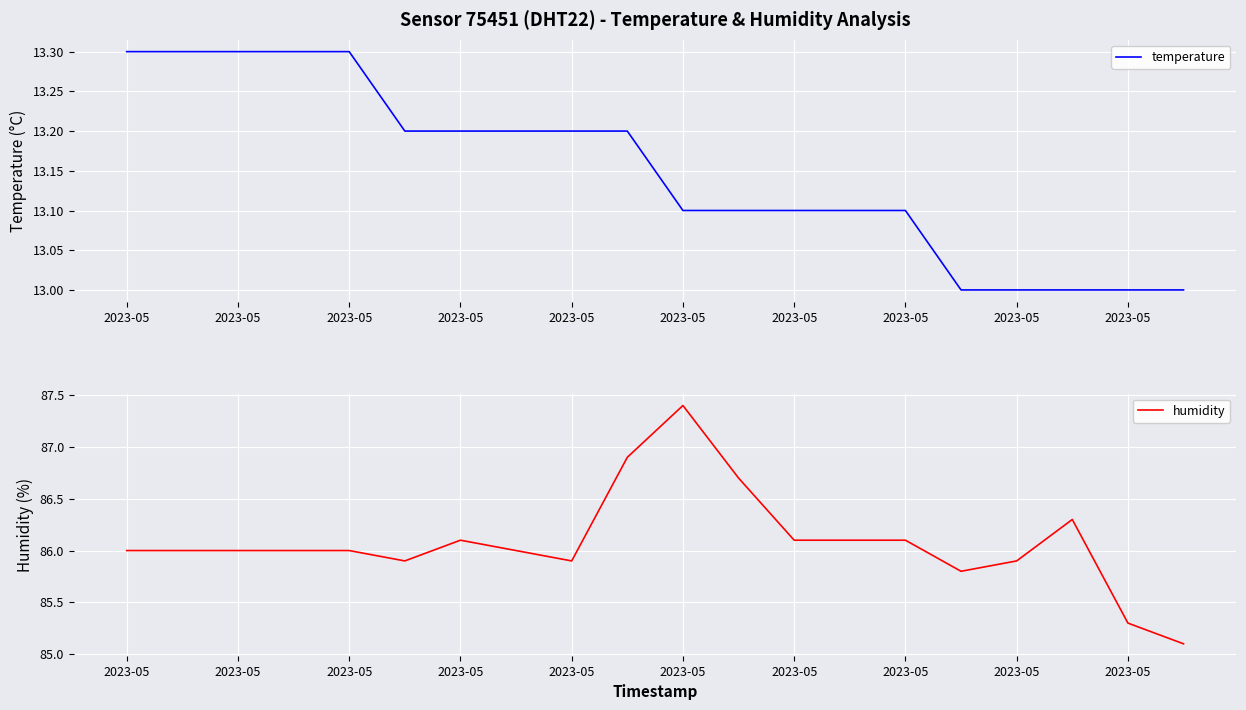

At which category does the chart reach its minimum across all series?

15